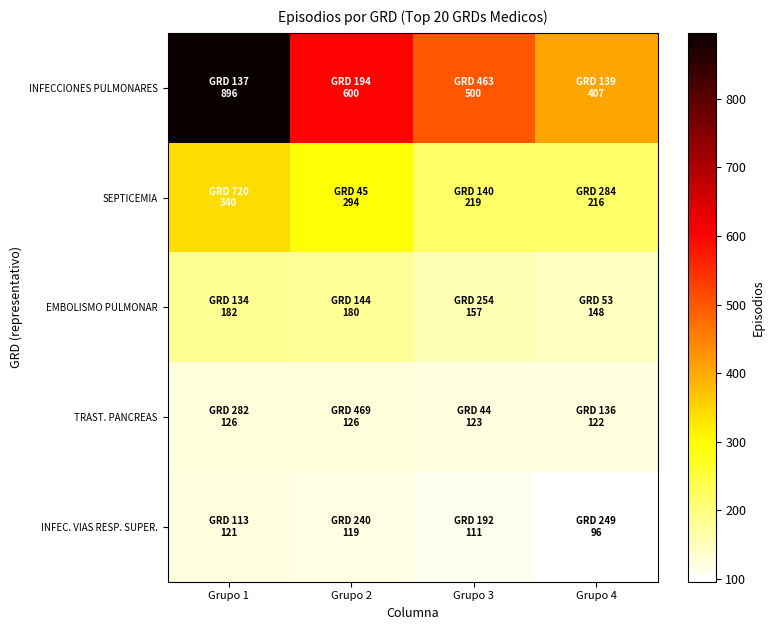

Which label corresponds to the smallest value in the chart?

Grupo 4